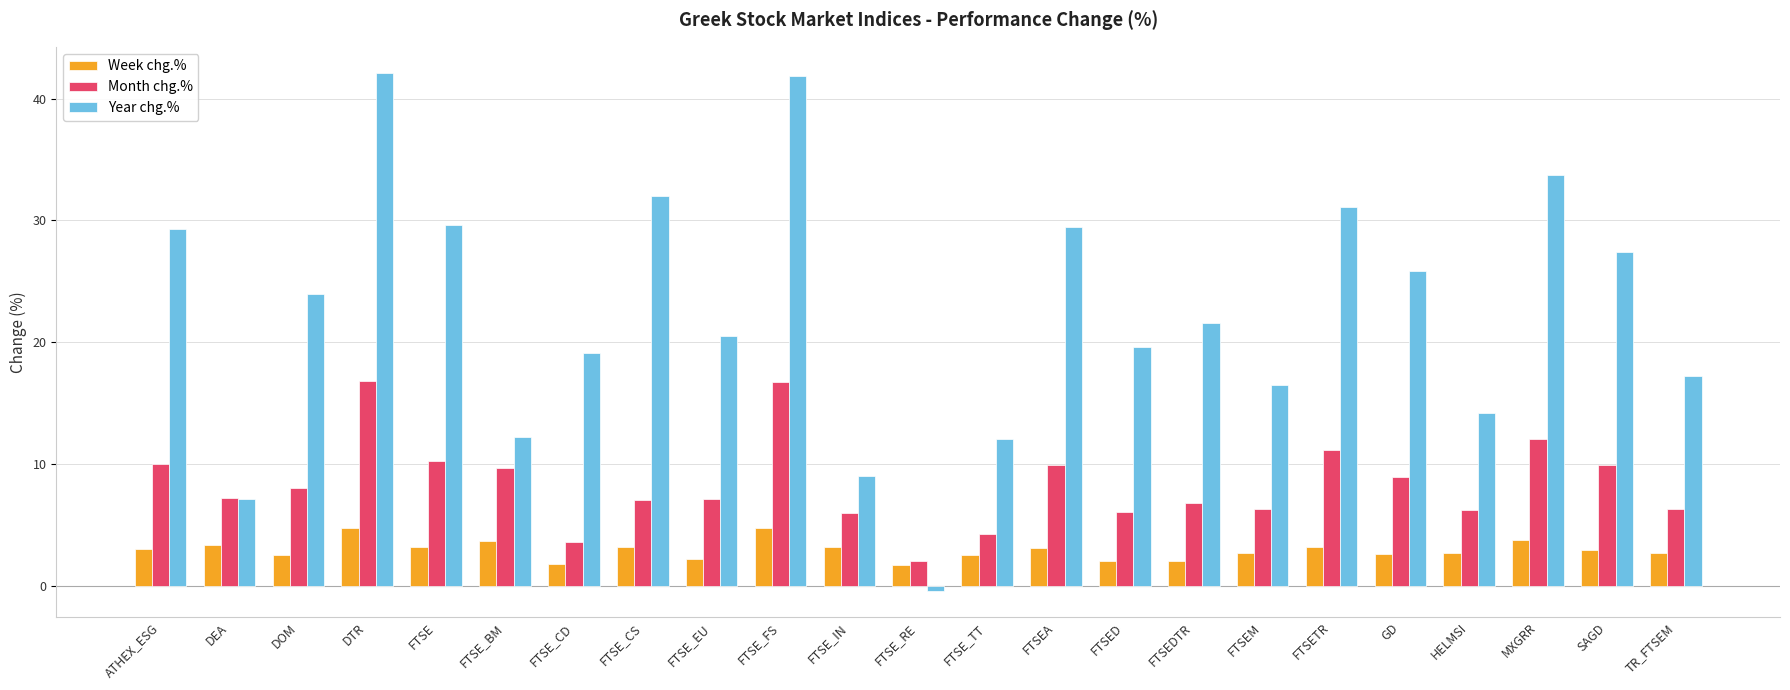

What is the minimum value for Week chg.%?

1.8